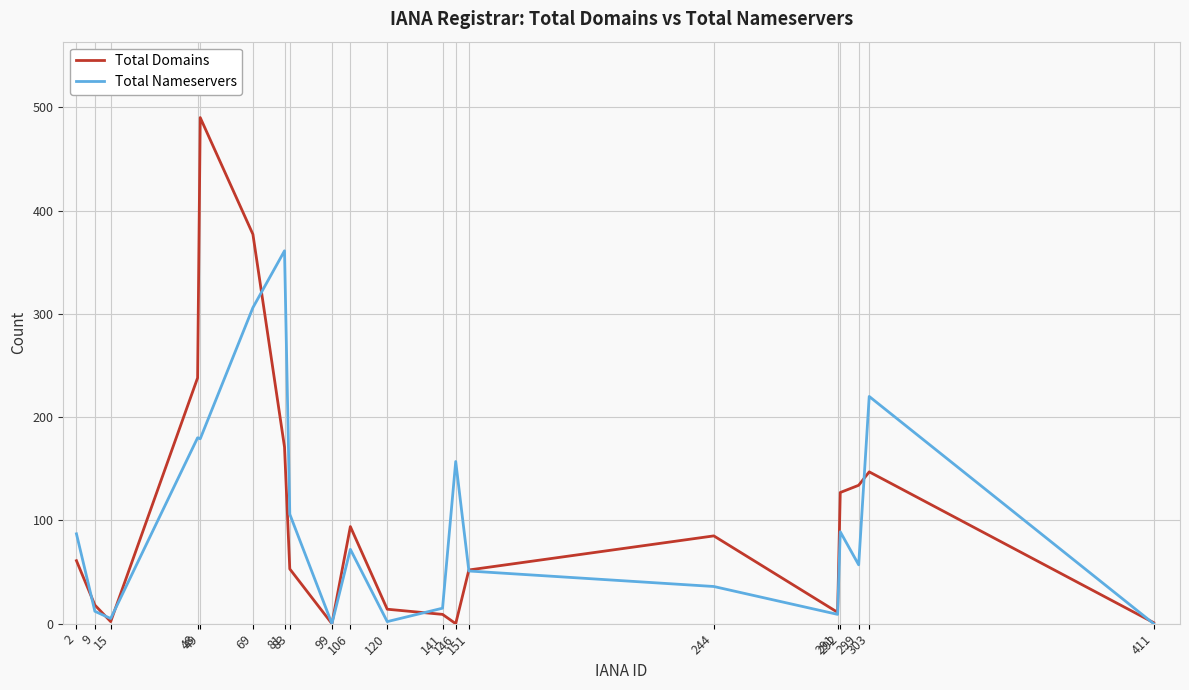

What is the difference between the Total Nameservers values at 106 and 141?

57